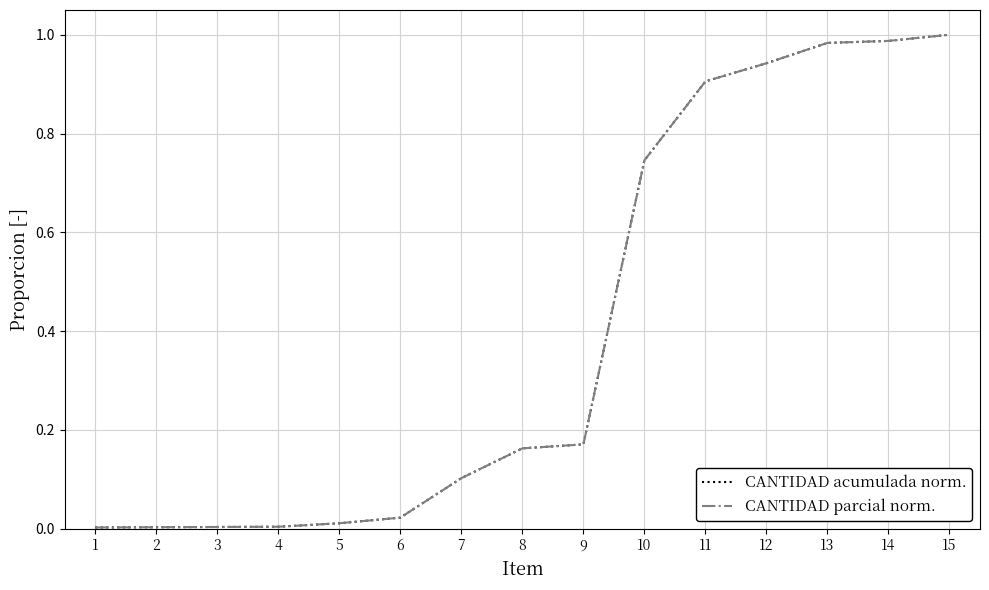

True or false: CANTIDAD parcial norm. and CANTIDAD acumulada norm. intersect in this chart.

False